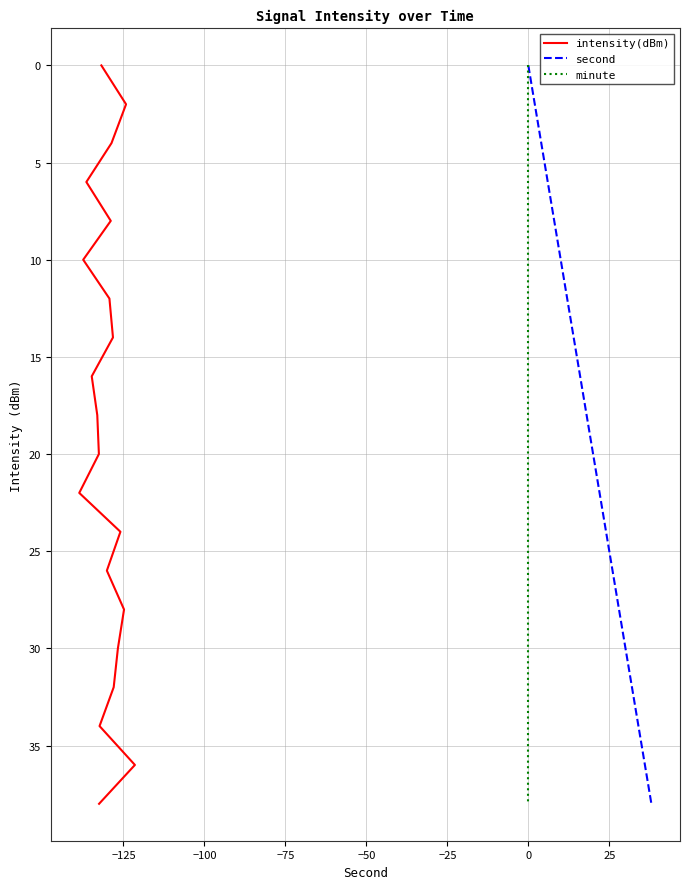

How many lines are shown in the chart?

3